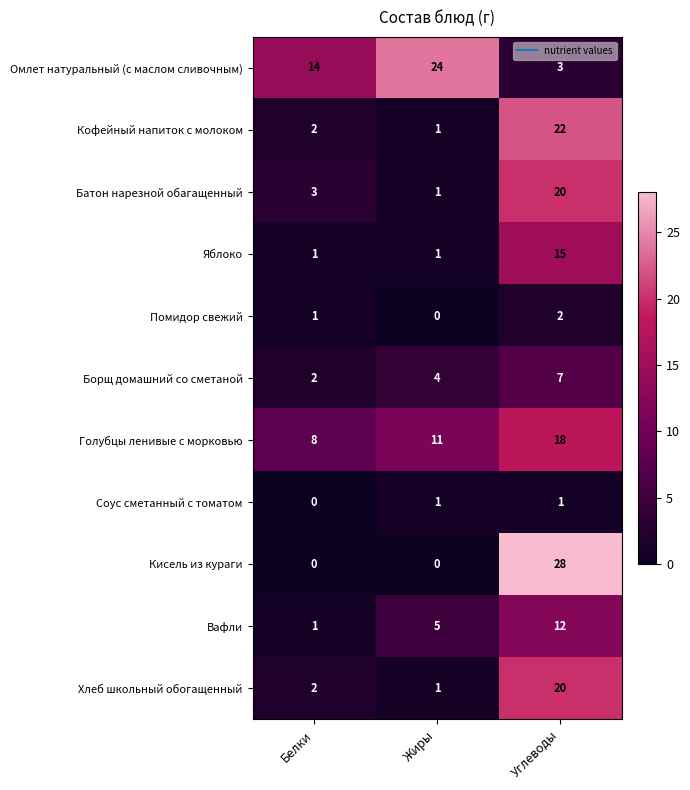

What is the sum of all Омлет натуральный (с маслом сливочным) values?

41